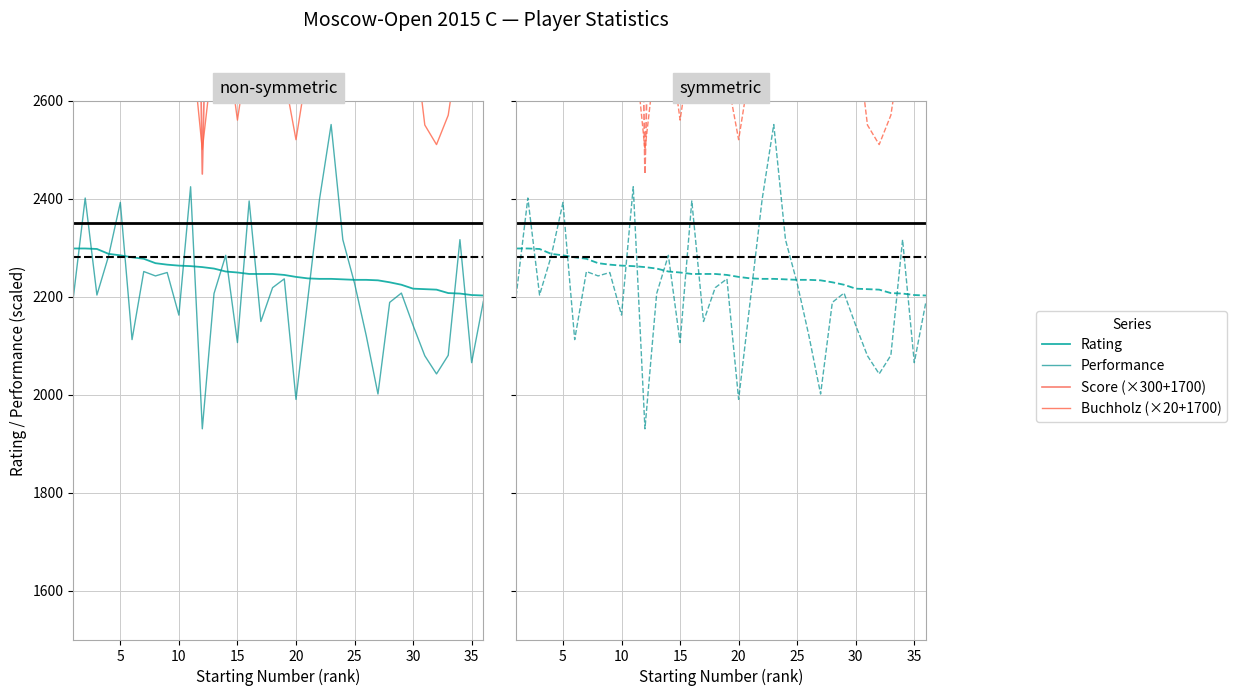

What is the minimum value for Performance?

1930